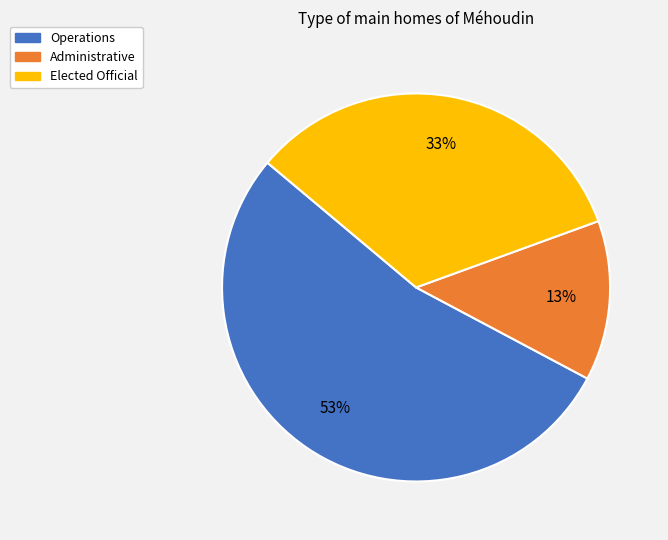

To the nearest percent, what portion does Administrative represent?

13%